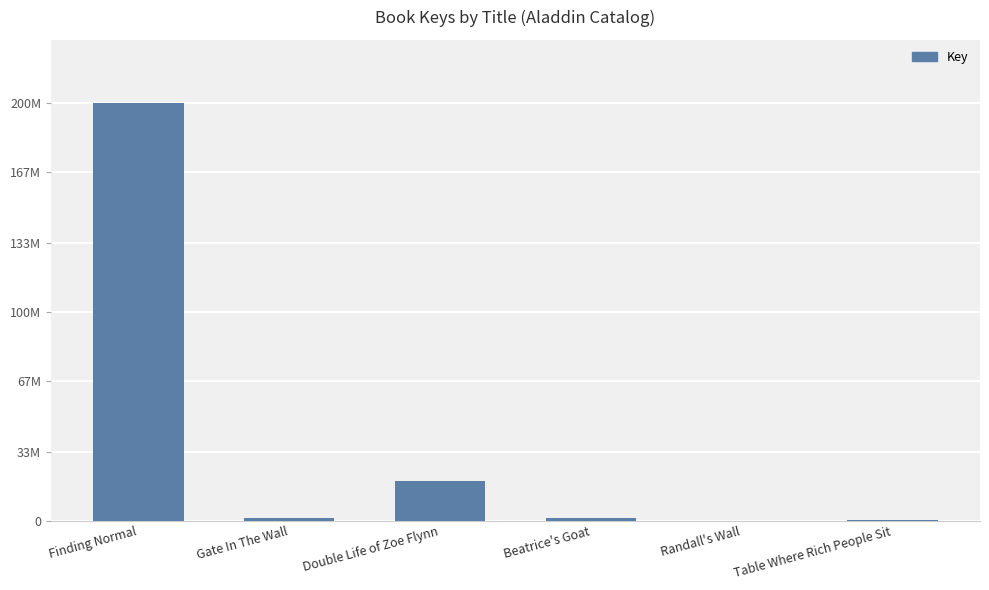

What is the minimum value shown in the chart?

5736